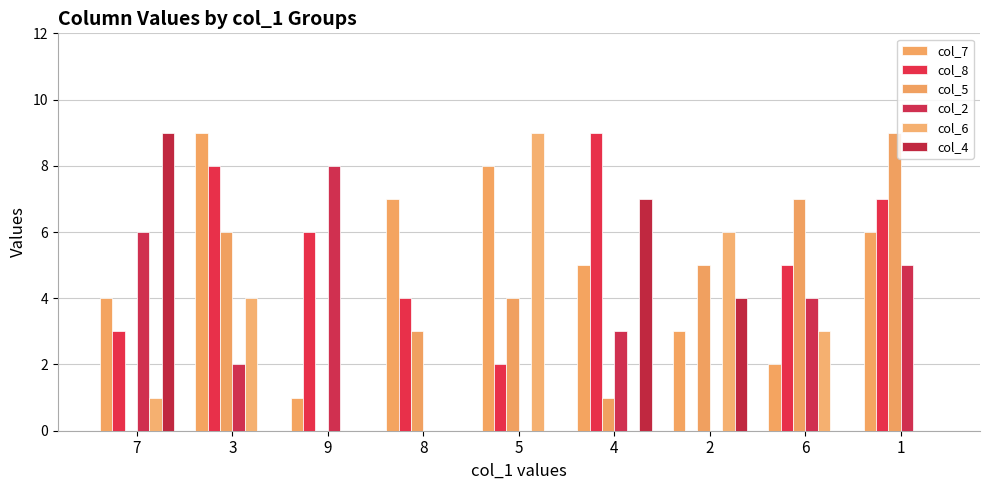

What is the difference between the maximum and minimum values in the col_8 series?

9